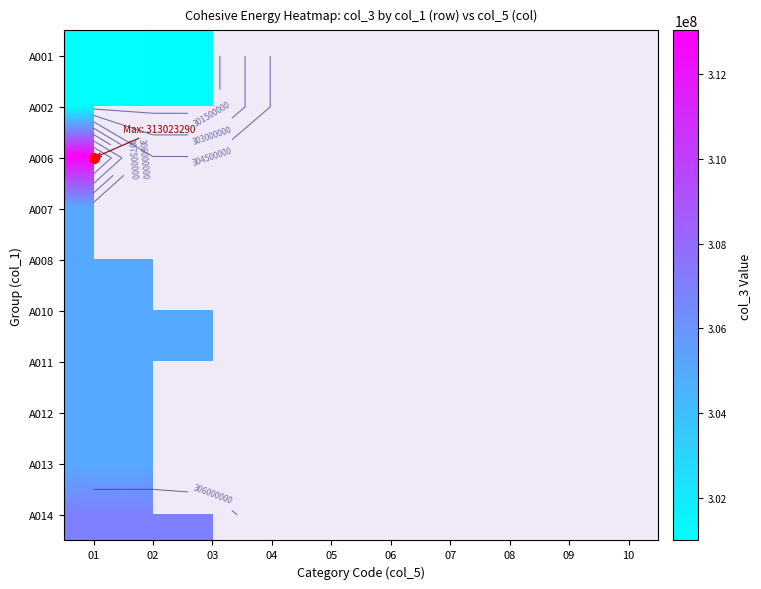

At which category does the chart reach its minimum across all series?

01